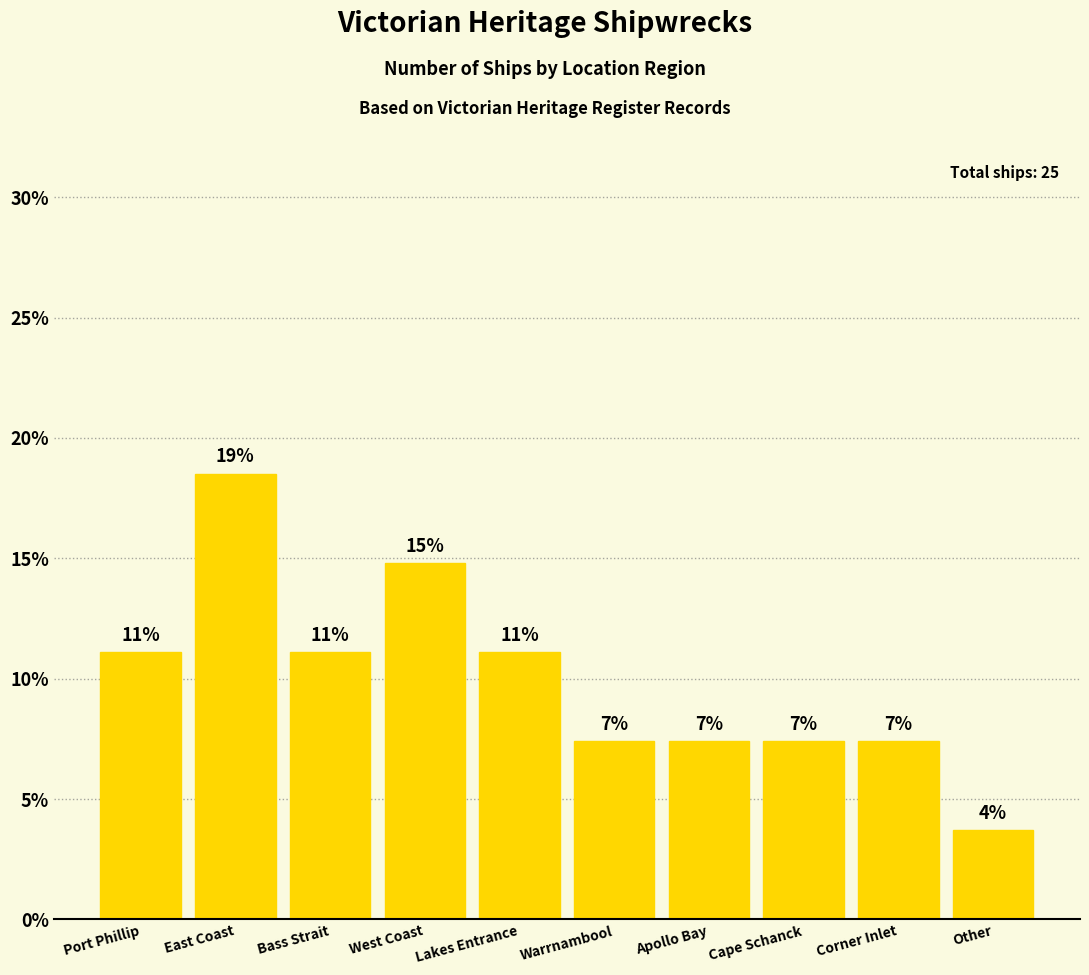

The chart shows a value of 1.9 at Warrnambool. True or false?

False